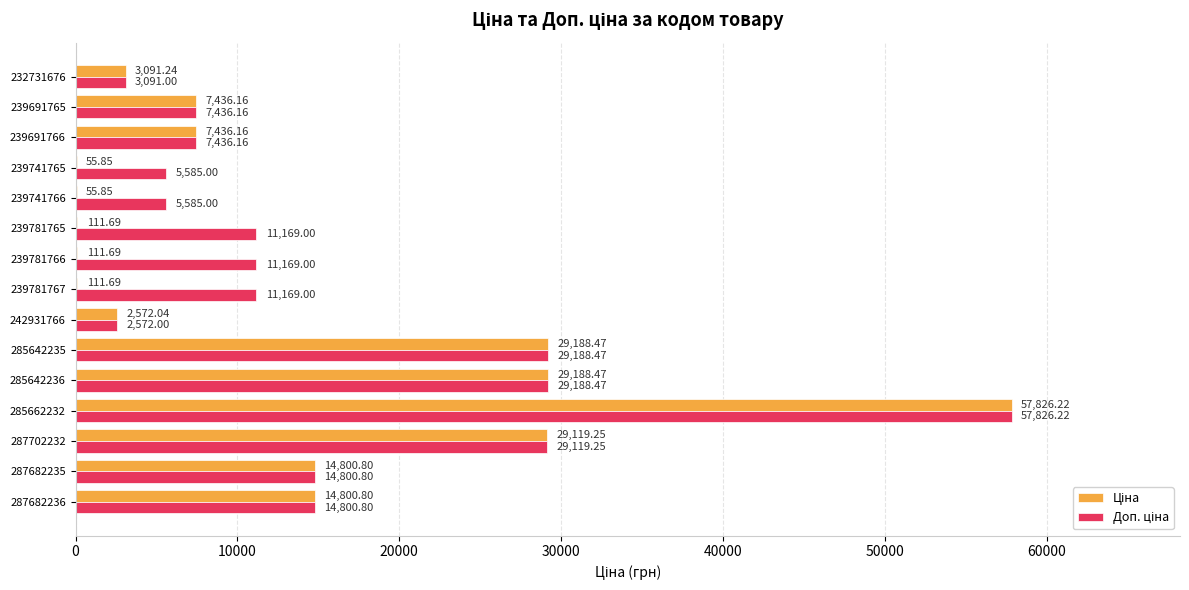

At which category is the sum across all series the highest?

285662232